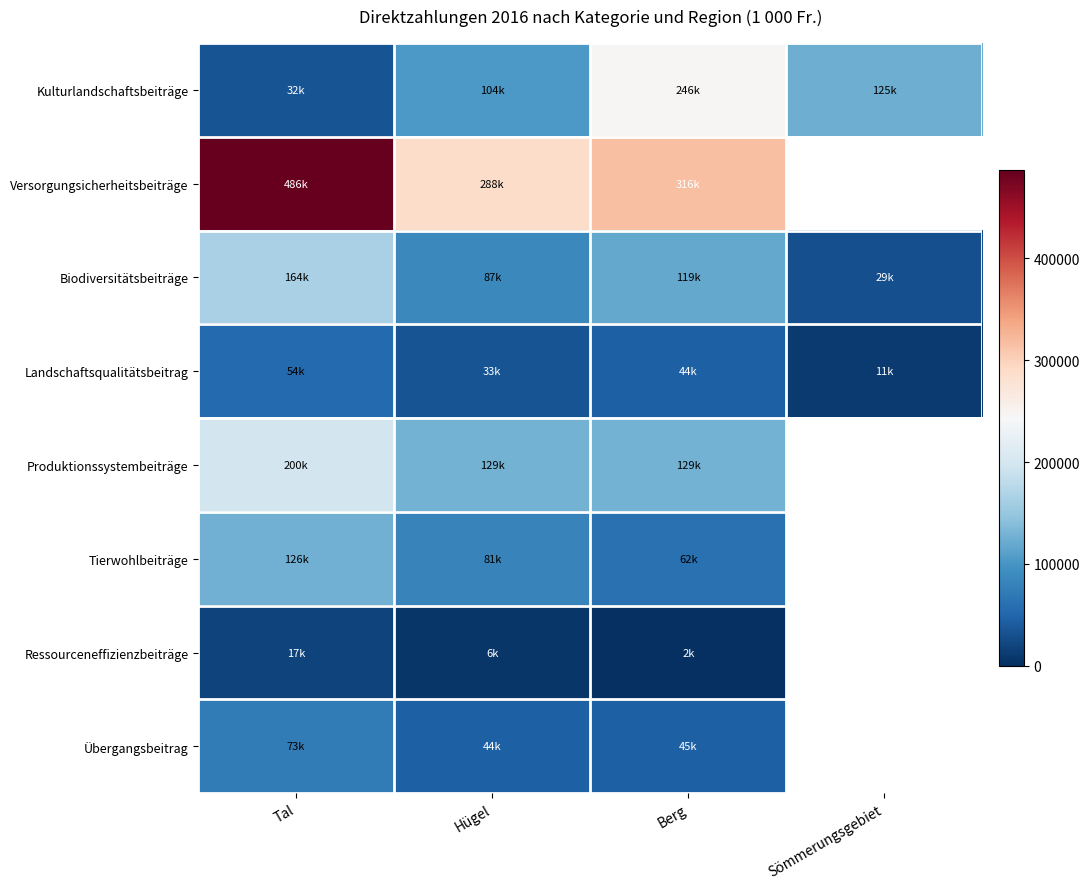

Between Tal and Hügel, which series saw the biggest shift?

Versorgungsicherheitsbeiträge